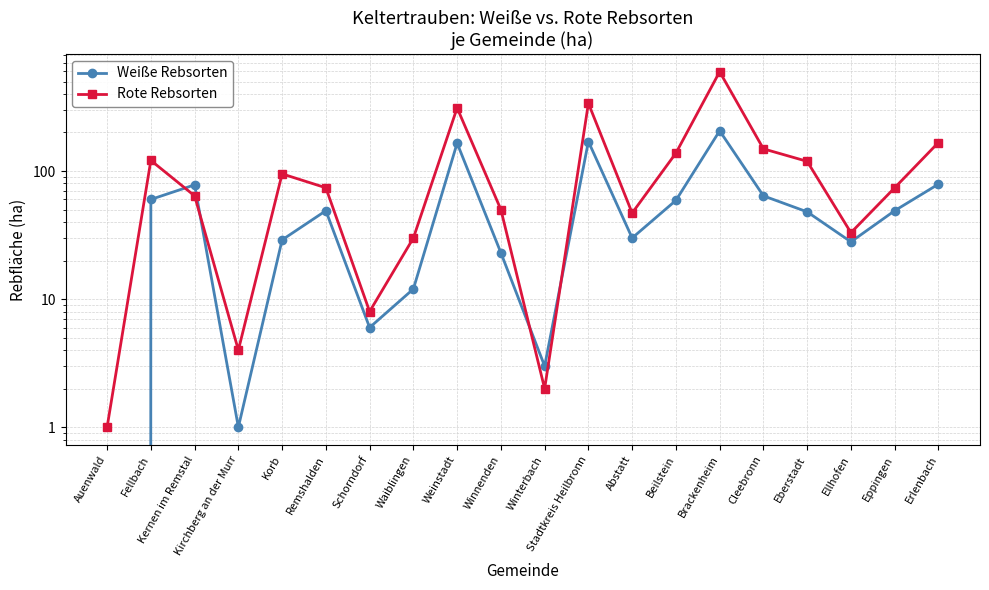

Is the value of Weiße Rebsorten at Fellbach greater than the value of Rote Rebsorten at Fellbach?

No